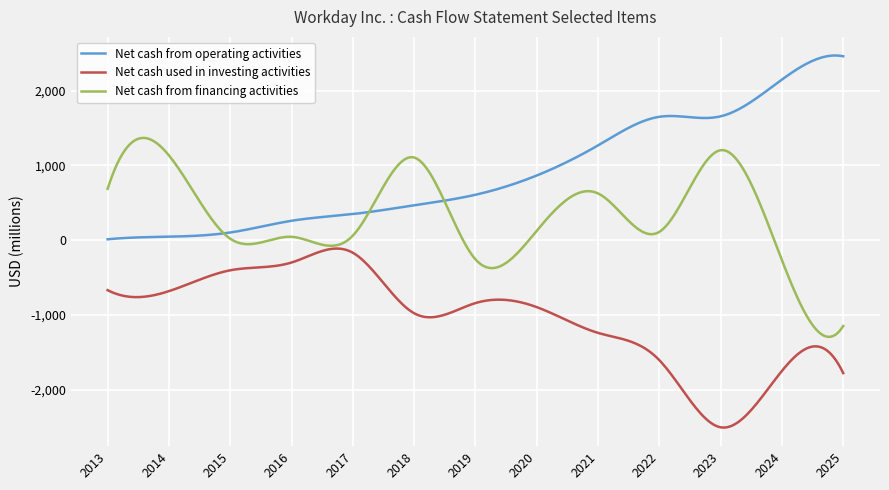

What is the average value of the Net cash from financing activities series?

312.8